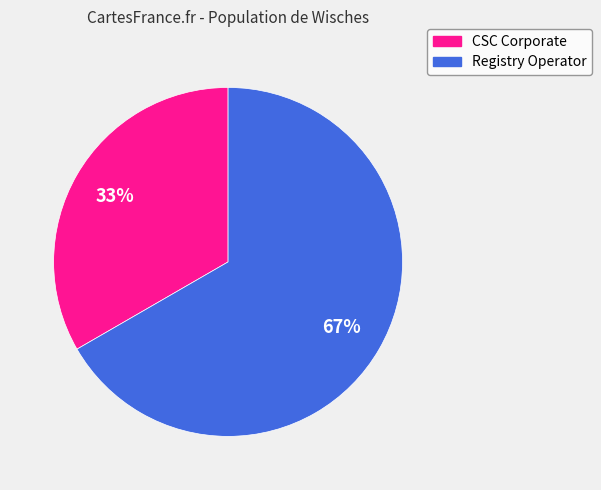

Is there any slice that represents more than half of the pie?

Yes